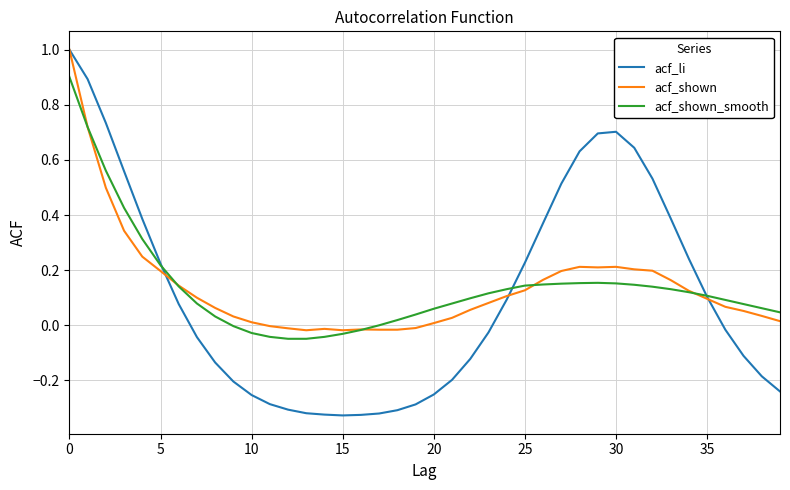

What is the maximum value for acf_li?

1.0